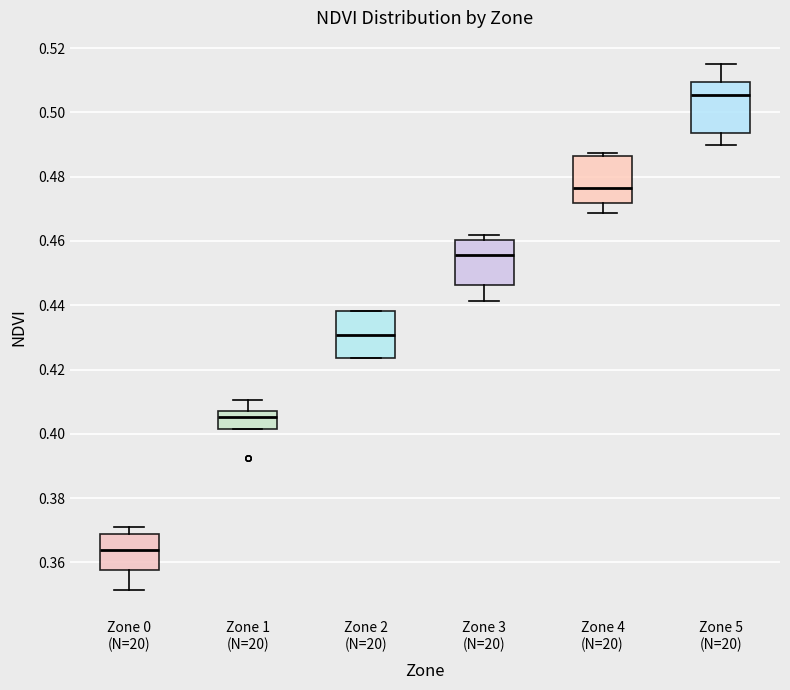

Where is the upper edge of the box for Zone 4 (N=20) on the y-axis? The values are not printed on the chart, so give them approximately, as read against the axis.

0.486